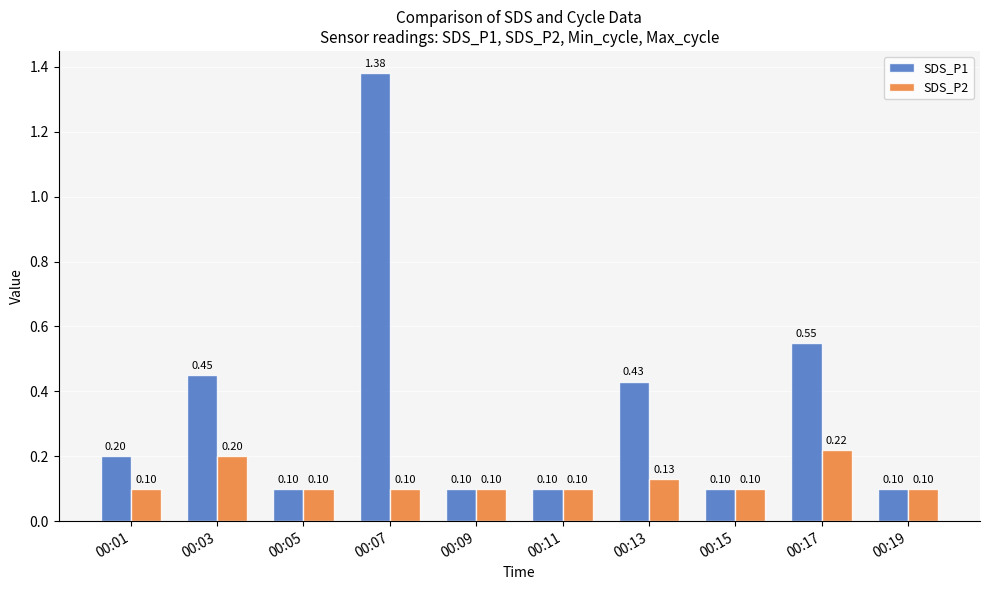

At how many categories does at least one series exceed 0?

10